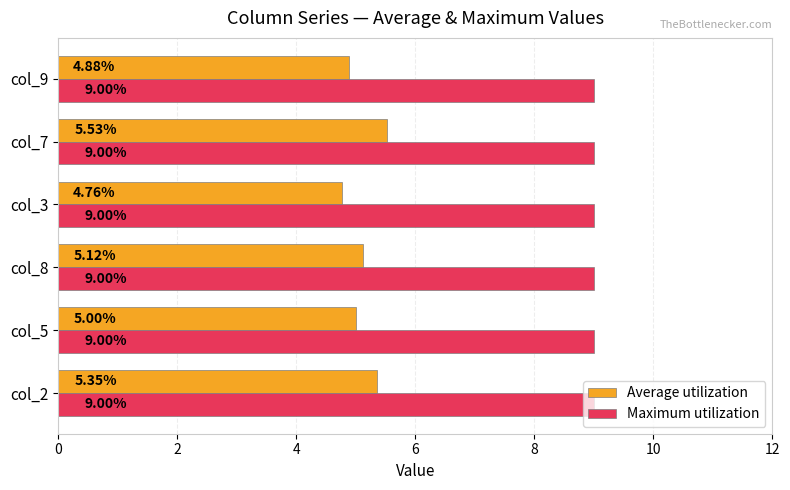

How many distinct data groups are displayed?

2